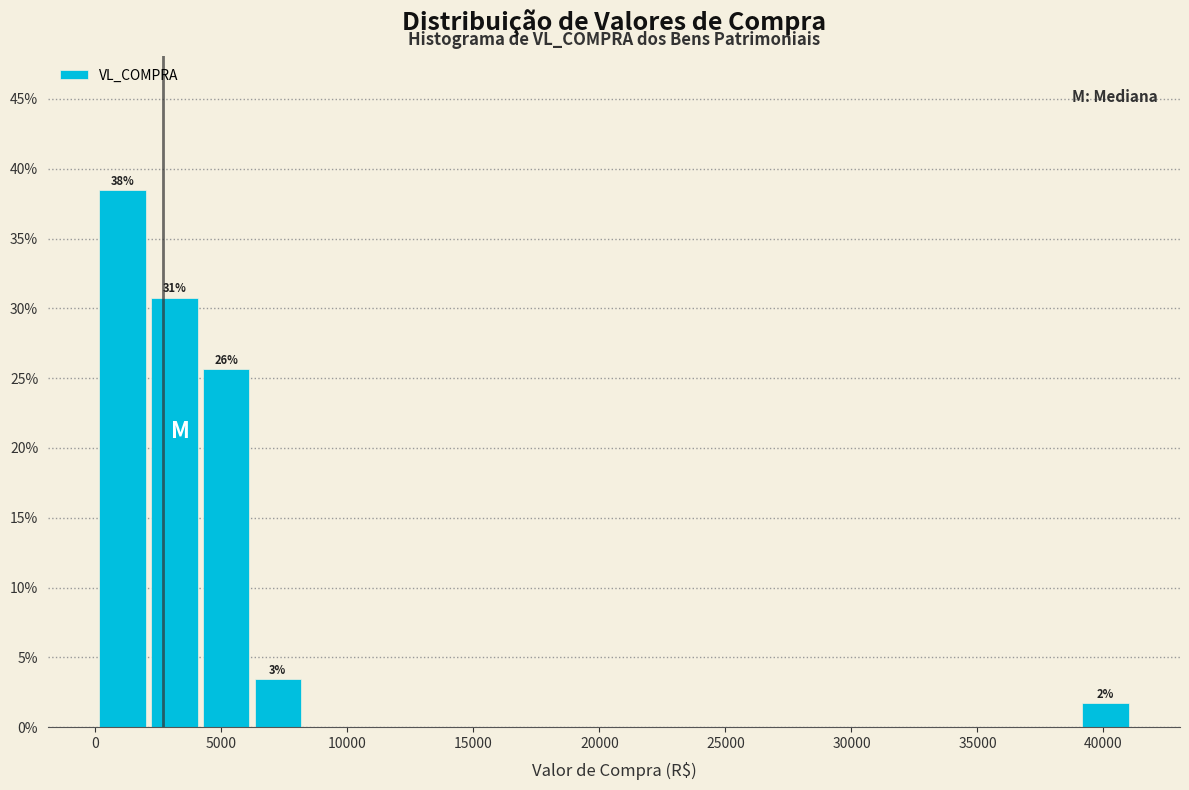

Which range on the x-axis has the tallest bar?

0 to 2000